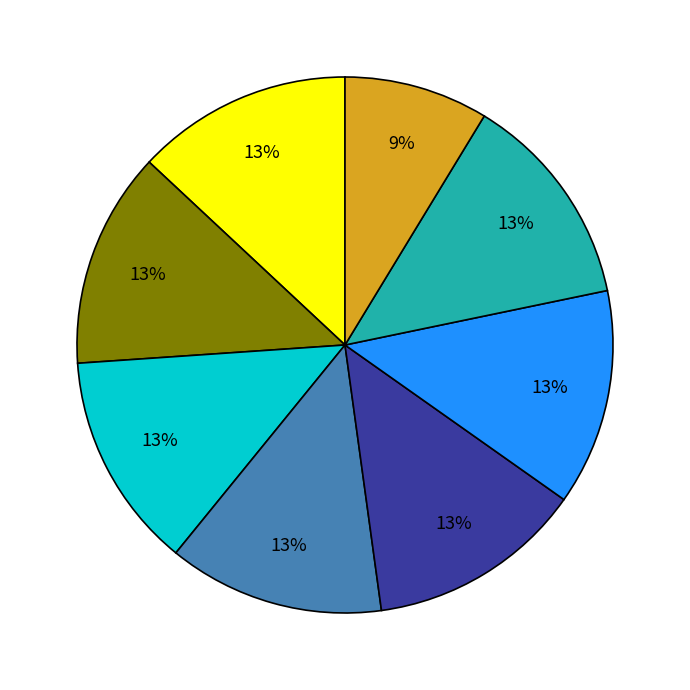

How many slices are in this pie chart?

8